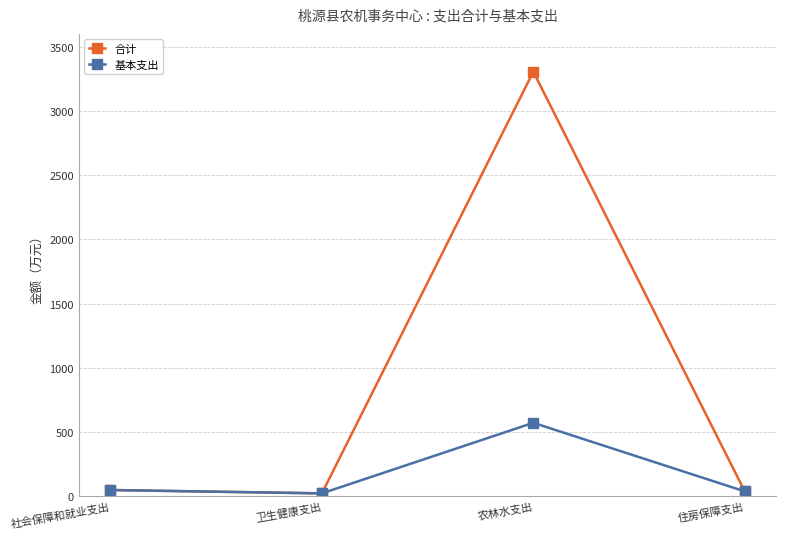

Rank the series by their maximum value, from lowest to highest.

基本支出, 合计